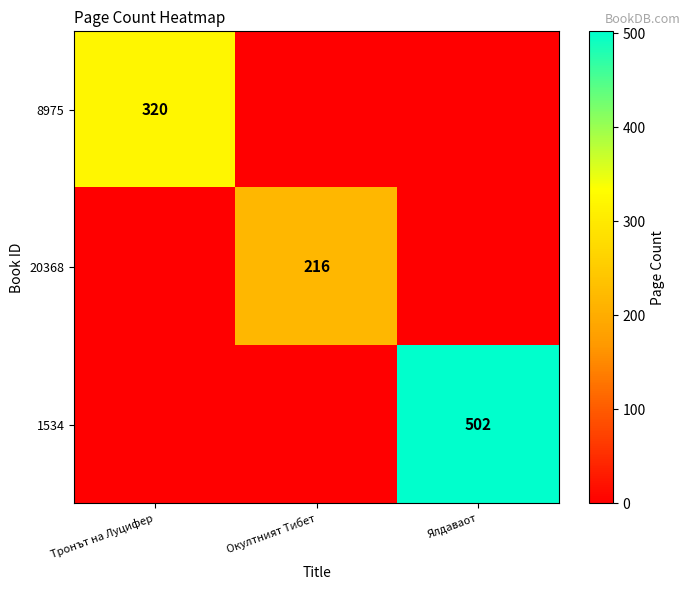

The value of 8975 at Тронът на Луцифер is 320. True or false?

True